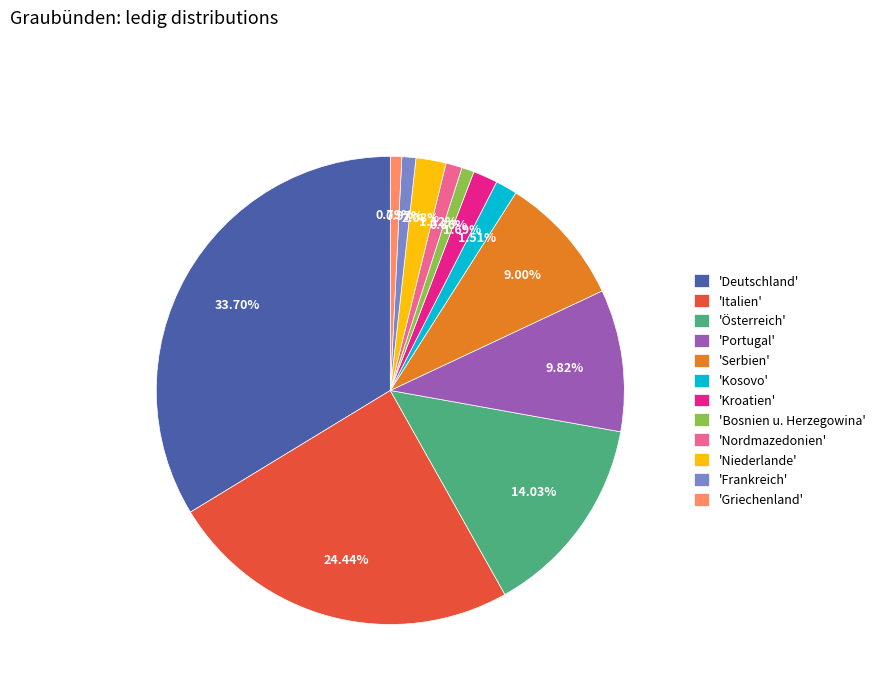

How many slices are in this pie chart?

12